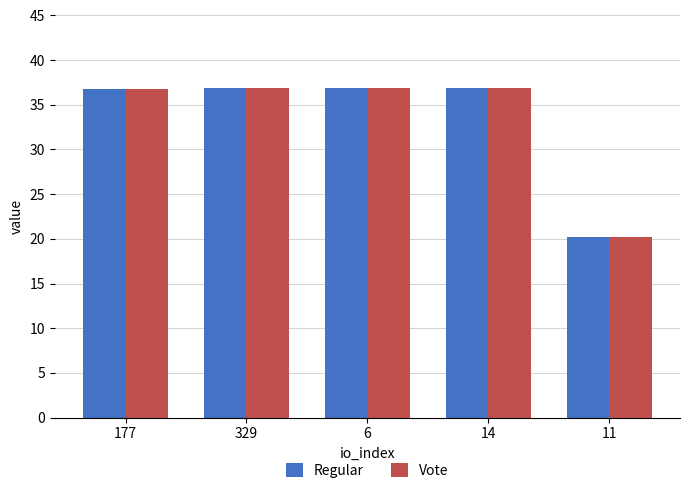

Where does the Regular series first go above 36?

177